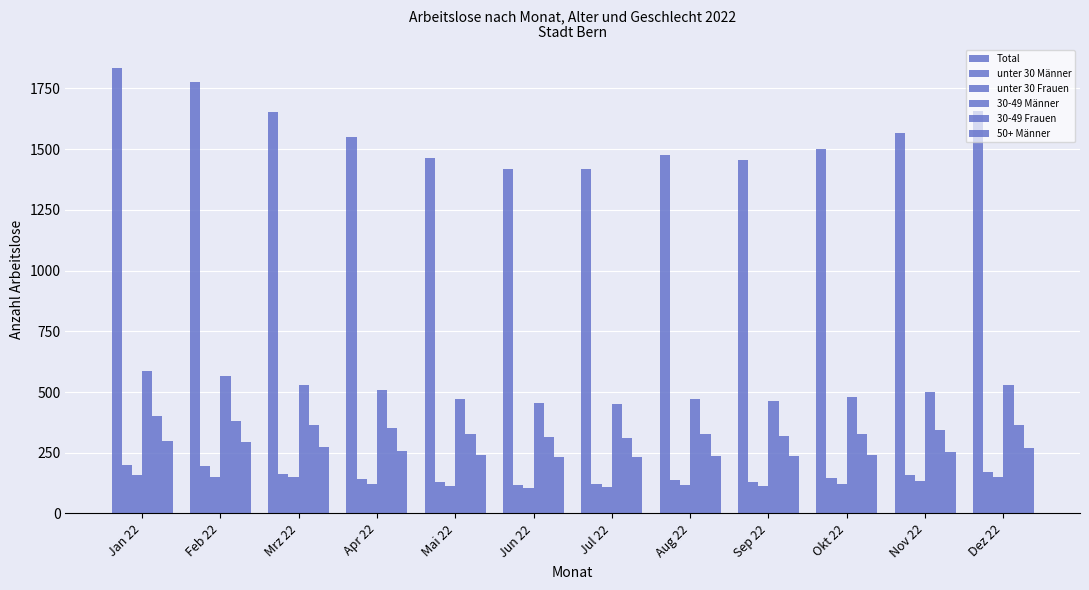

What is the difference between the second highest and minimum values in the 50+ Männer series?

63